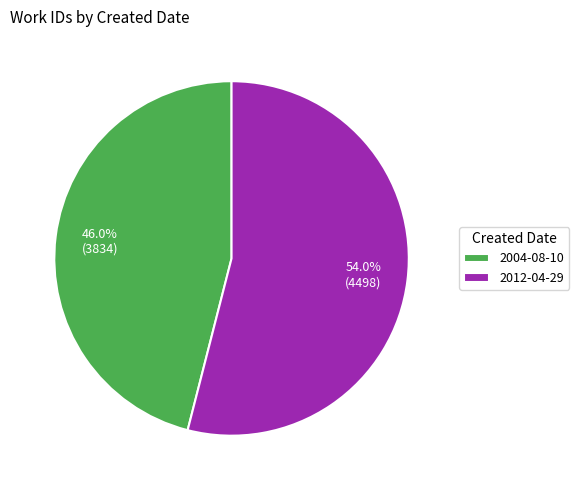

What is the majority slice?

2012-04-29